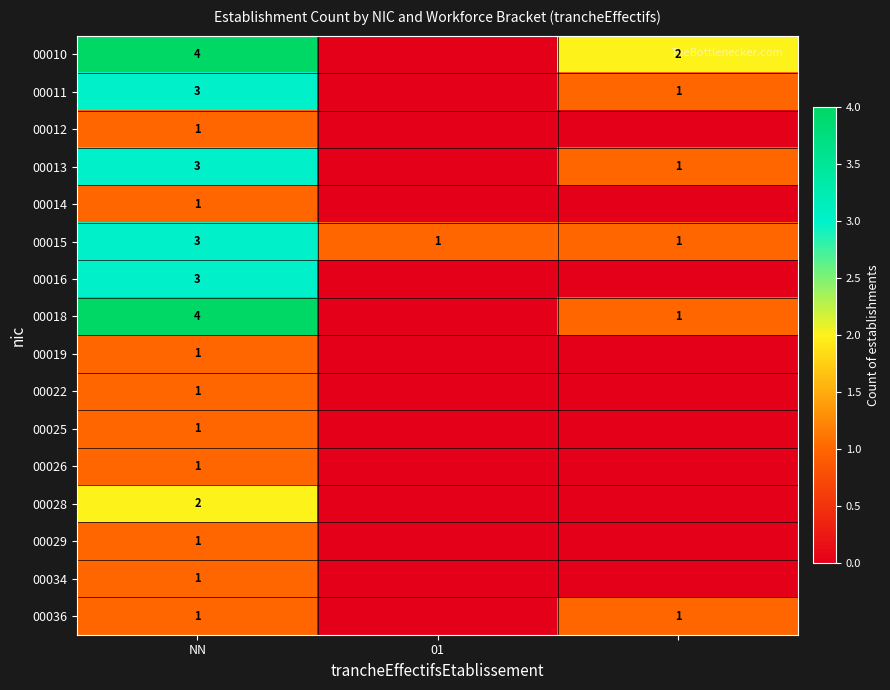

What is the difference between the highest and lowest values at NN?

3